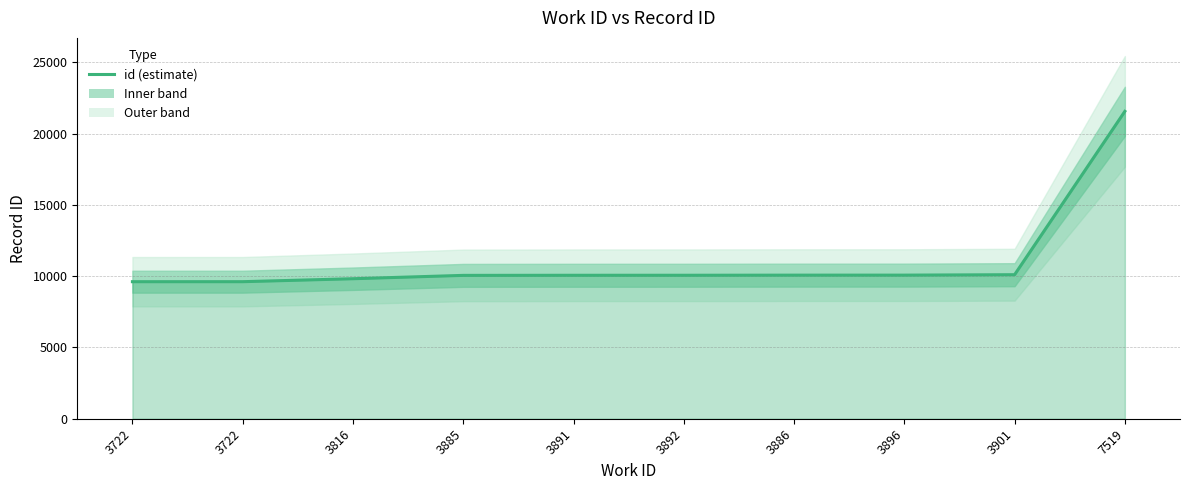

Reading right to left, extract all data points from this chart.

7519=21570	3901=10107	3896=10077	3886=10076	3892=10068	3891=10067	3885=10060	3816=9825	3722=9617	3722=9616